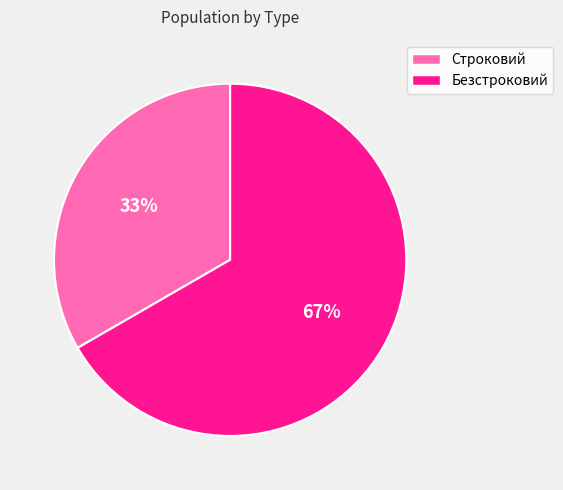

Count the number of slices in the pie.

2